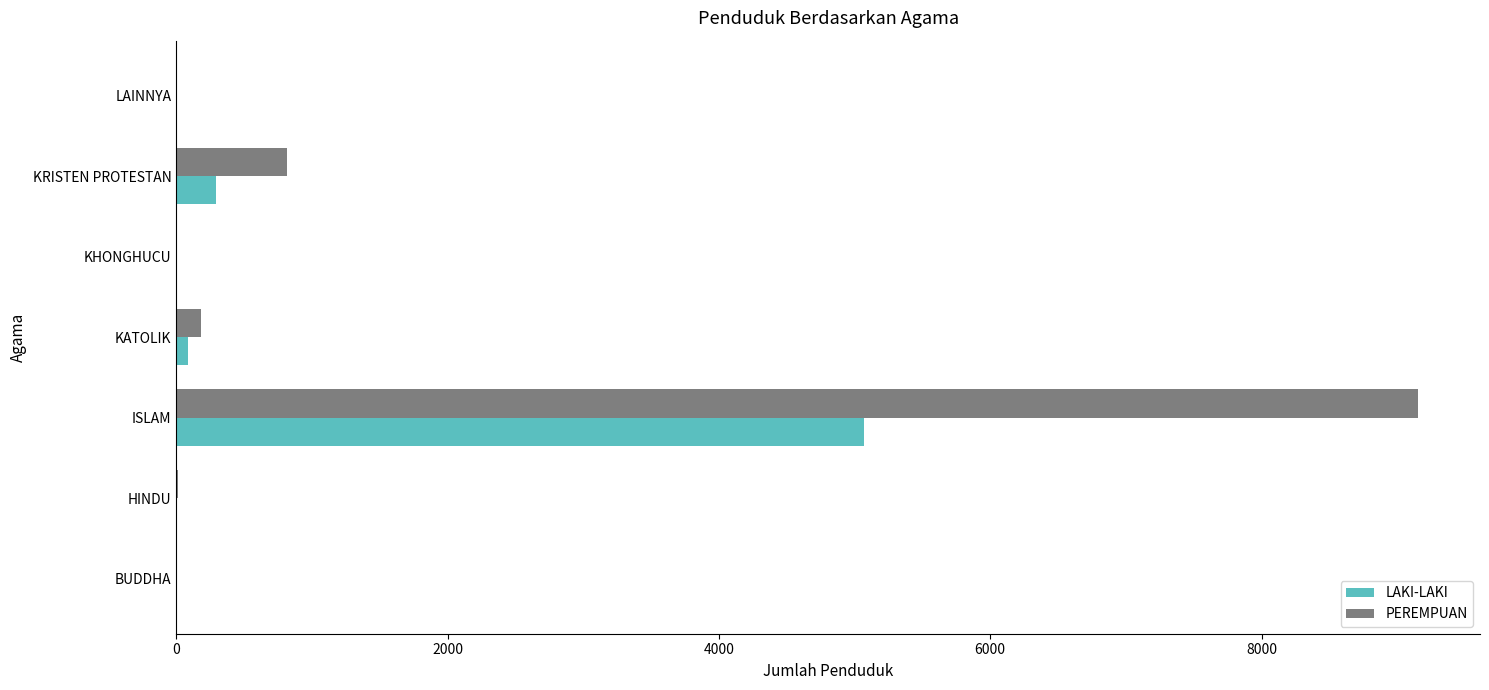

What are all the series names shown in the legend?

LAKI-LAKI, PEREMPUAN